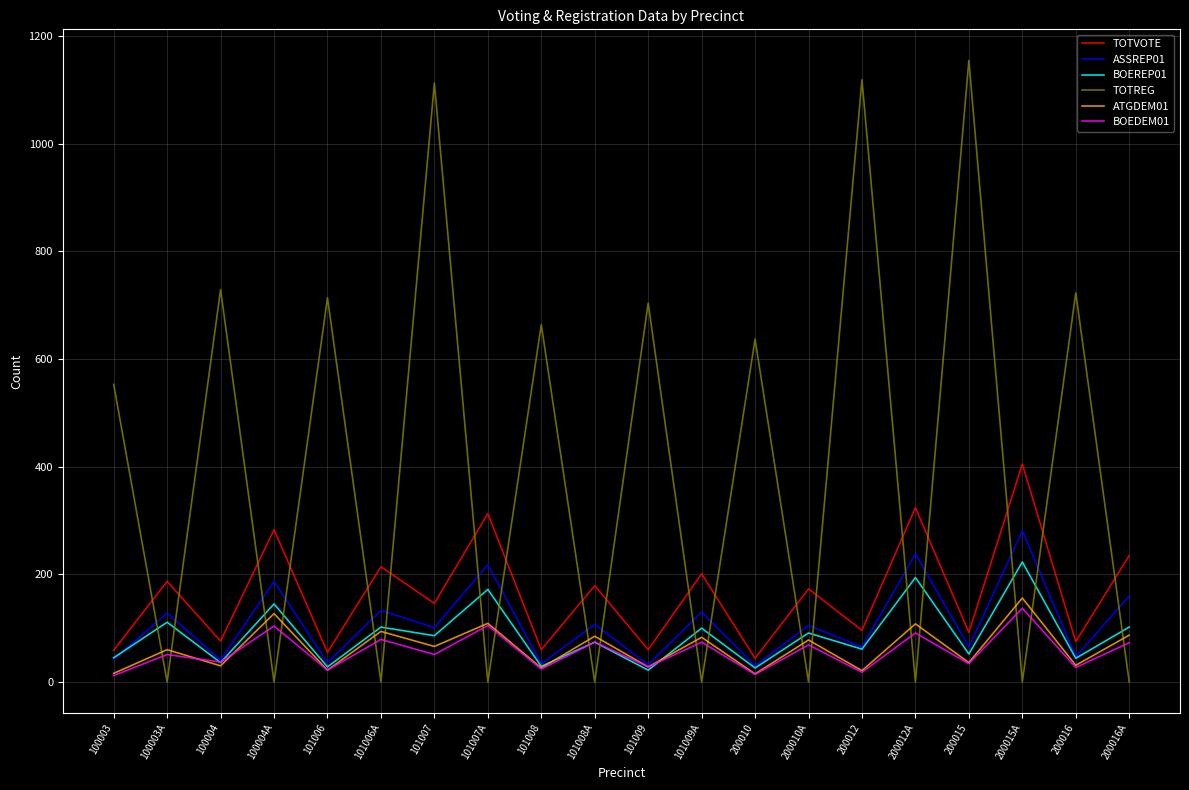

What is the spread (max minus min) of values at 100004?

699